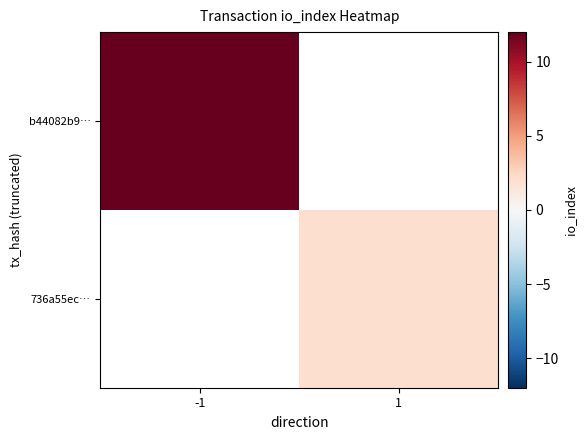

Which series has the widest spread of values?

b44082b9…